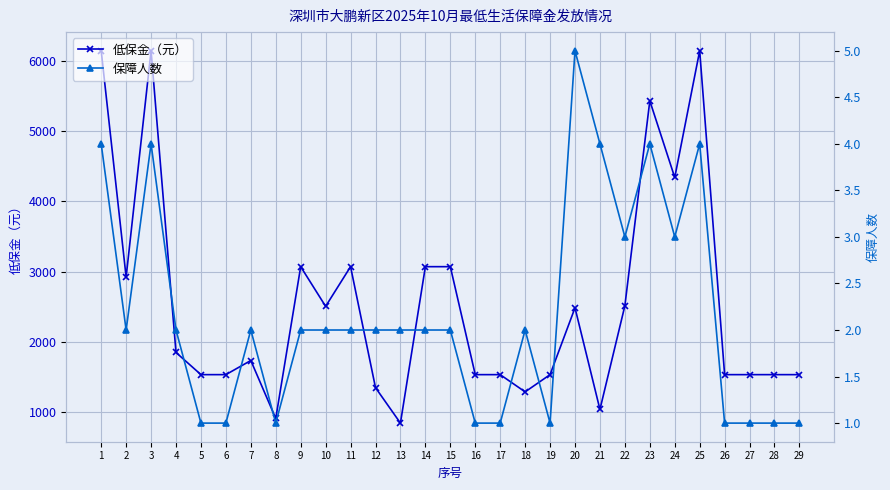

How many series are shown in this chart?

2